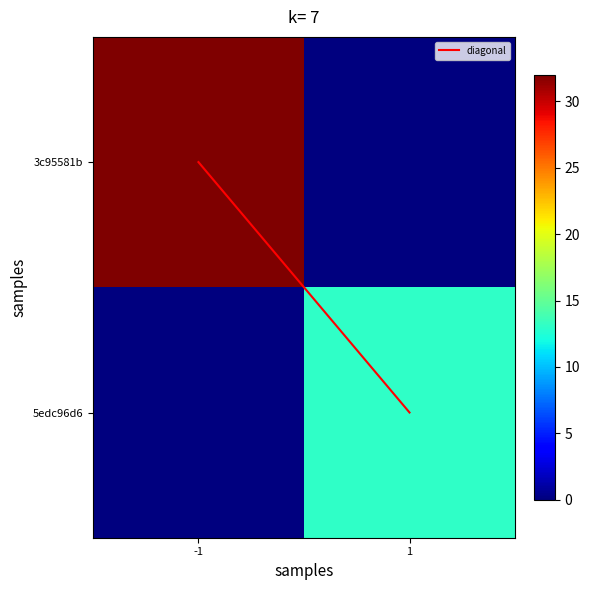

How many categories are shown in the chart?

2